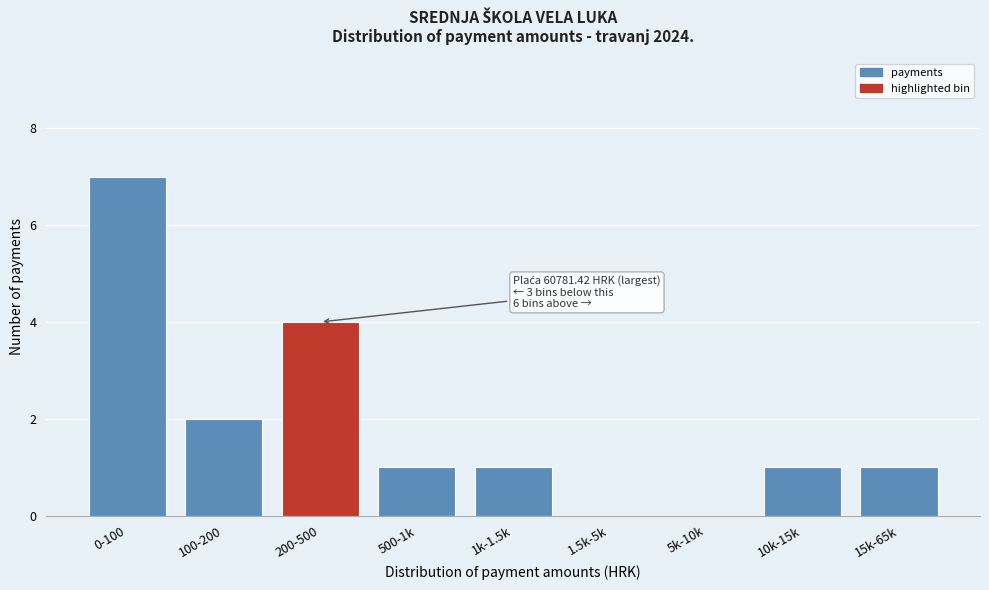

Reading right to left, what are all the values shown in this chart?

15k-65k=1	10k-15k=1	5k-10k=0	1.5k-5k=0	1k-1.5k=1	500-1k=1	200-500=4	100-200=2	0-100=7